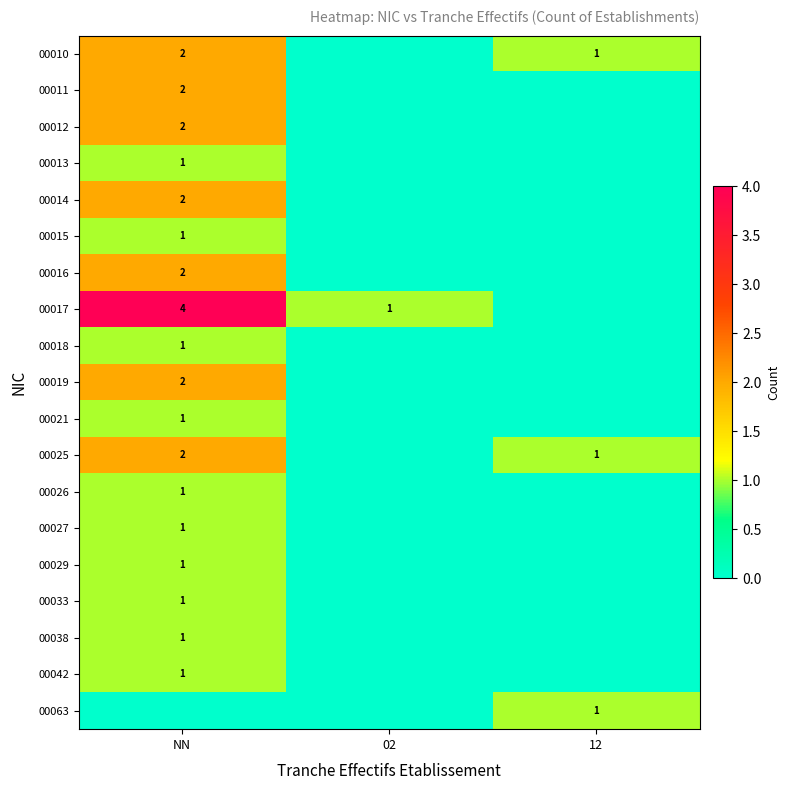

The 00033 series shows 1 at NN. True or false?

True